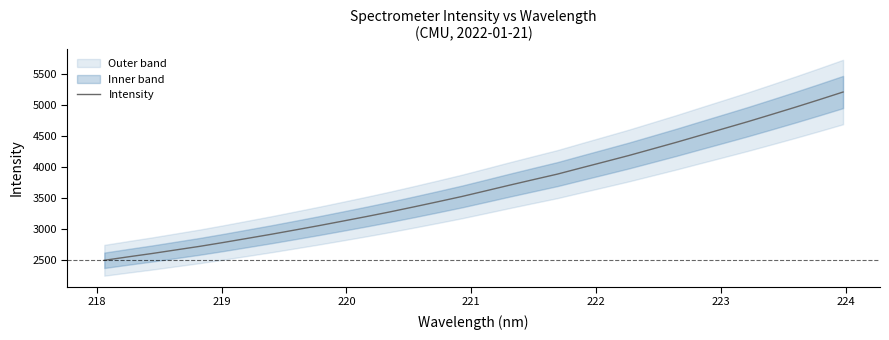

What is the lowest value of the Intensity series?

2491.1